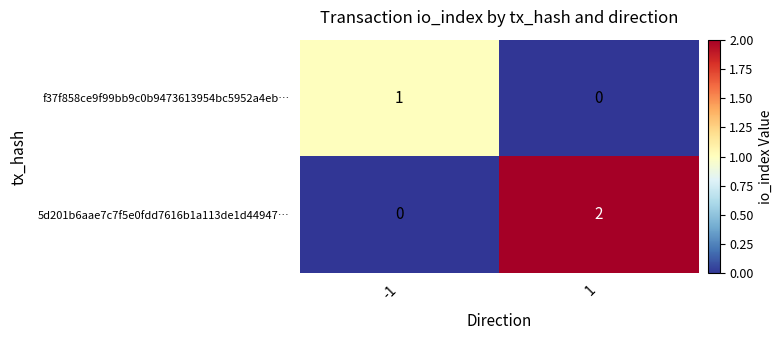

Which series has the largest total across all categories?

5d201b6aae7c7f5e0fdd7616b1a113de1d44947…